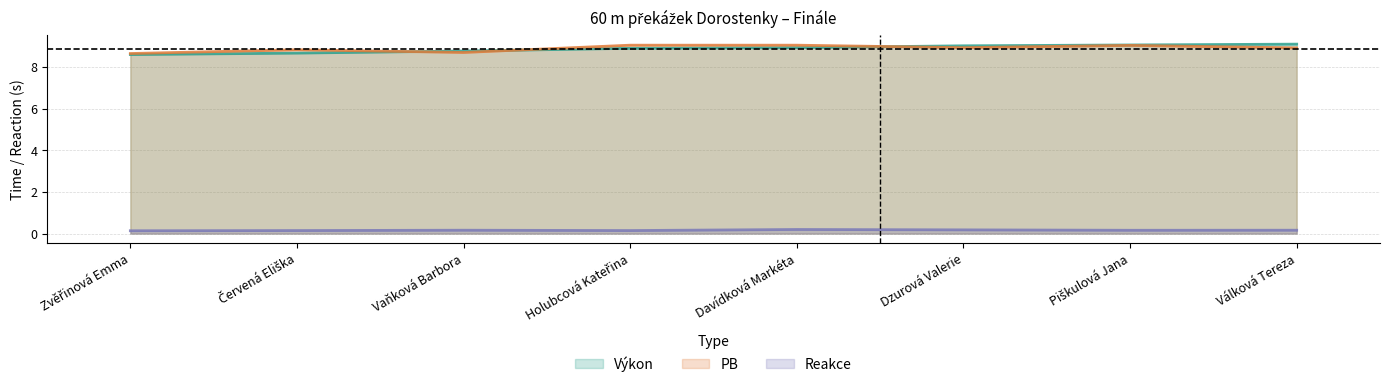

Which series has the widest spread of values?

Výkon